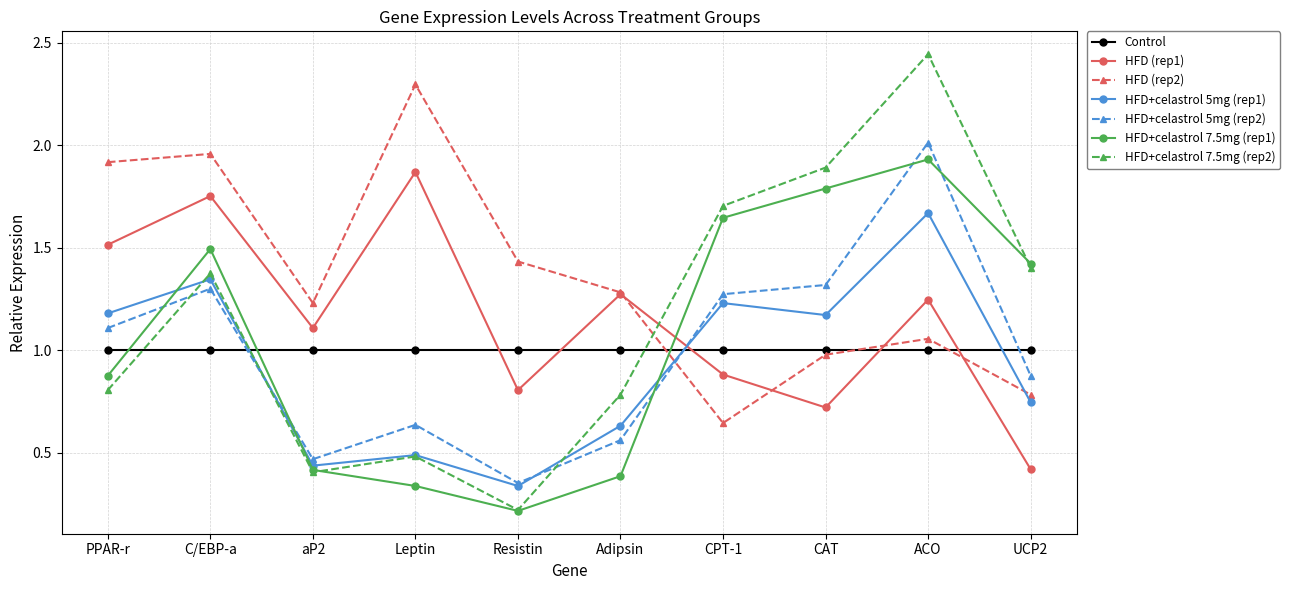

What is the sum of the HFD+celastrol 5mg (rep2) values at C/EBP-a and CPT-1?

2.6